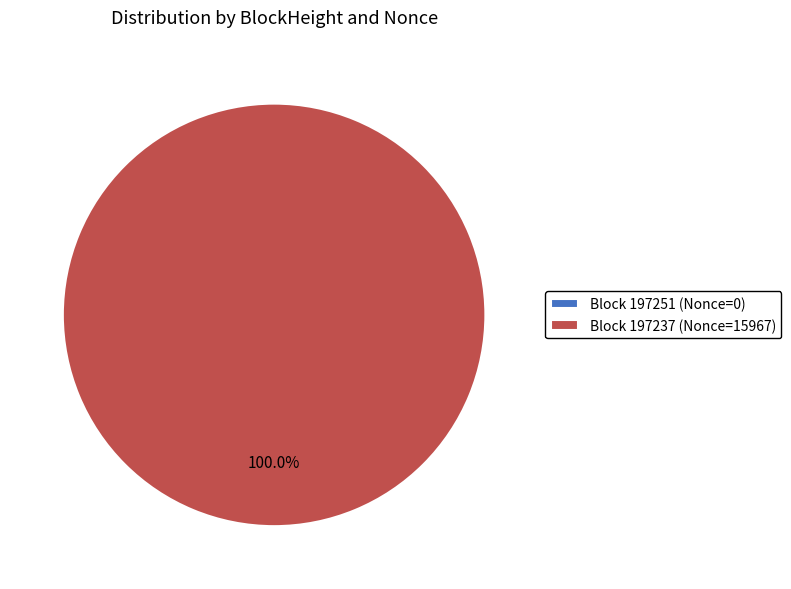

Count the number of slices in the pie.

2